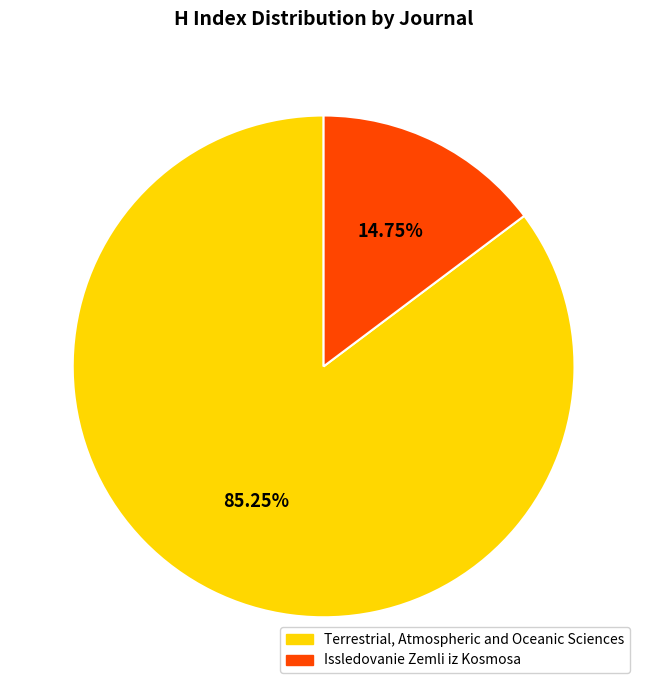

Which slice is the smallest?

Issledovanie Zemli iz Kosmosa